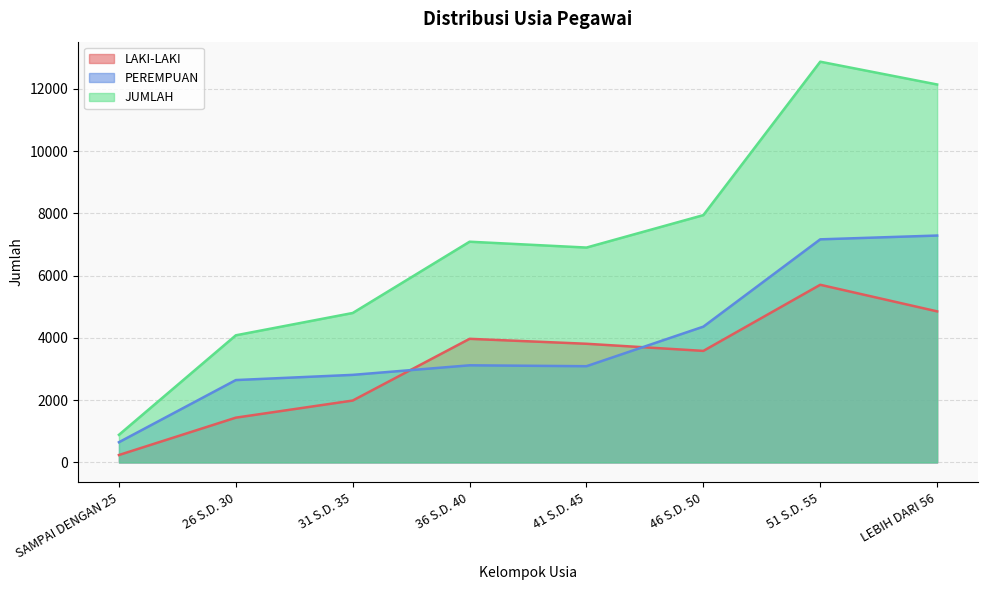

True or false: PEREMPUAN and LAKI-LAKI cross at least once.

True